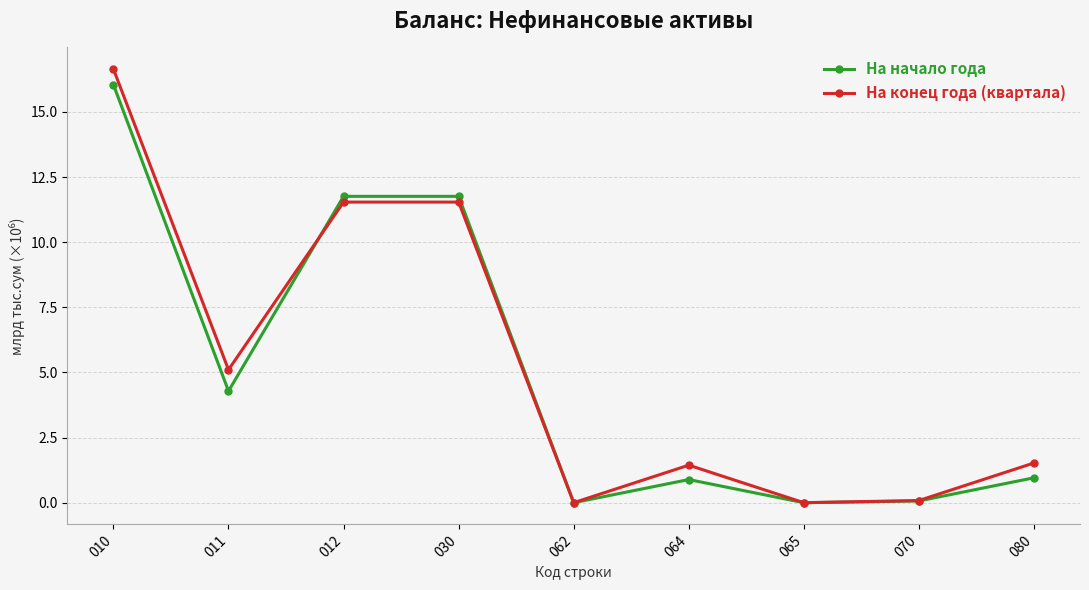

How many series are shown in this chart?

2